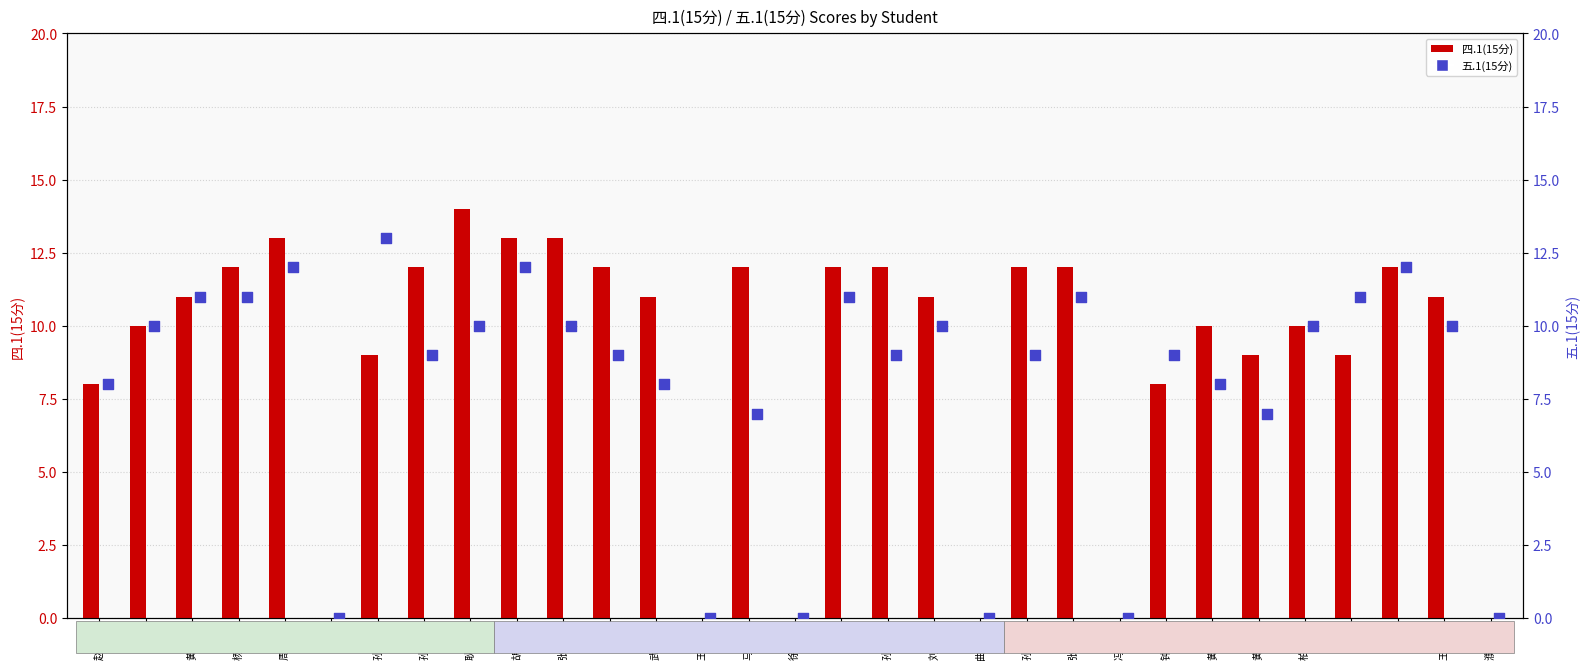

Is the value of 五.1(15分) at 张汉青 greater than the value of 四.1(15分) at 王昊?

No